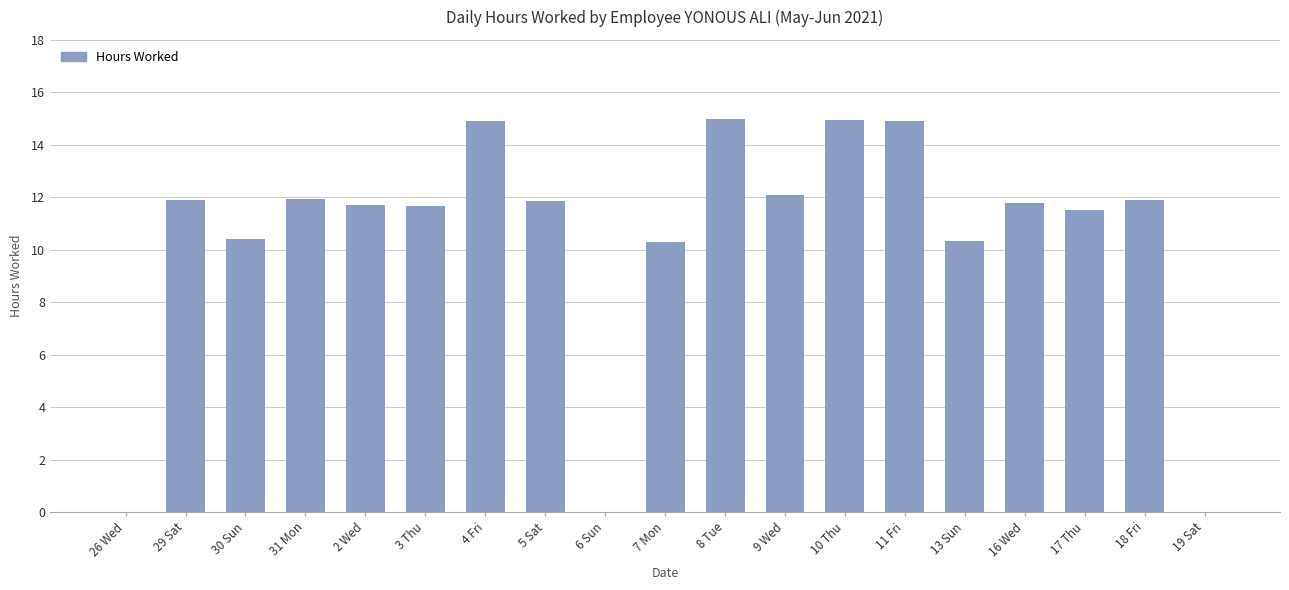

What is the greatest value displayed?

15.0